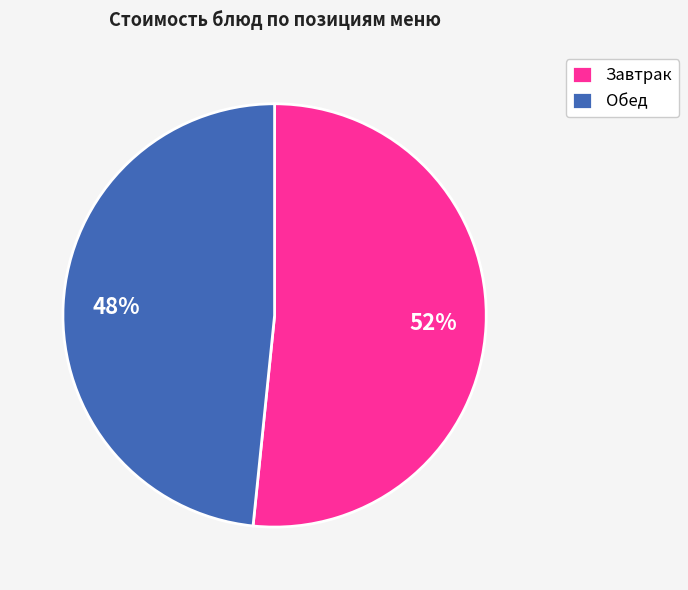

How many slices are in this pie chart?

2